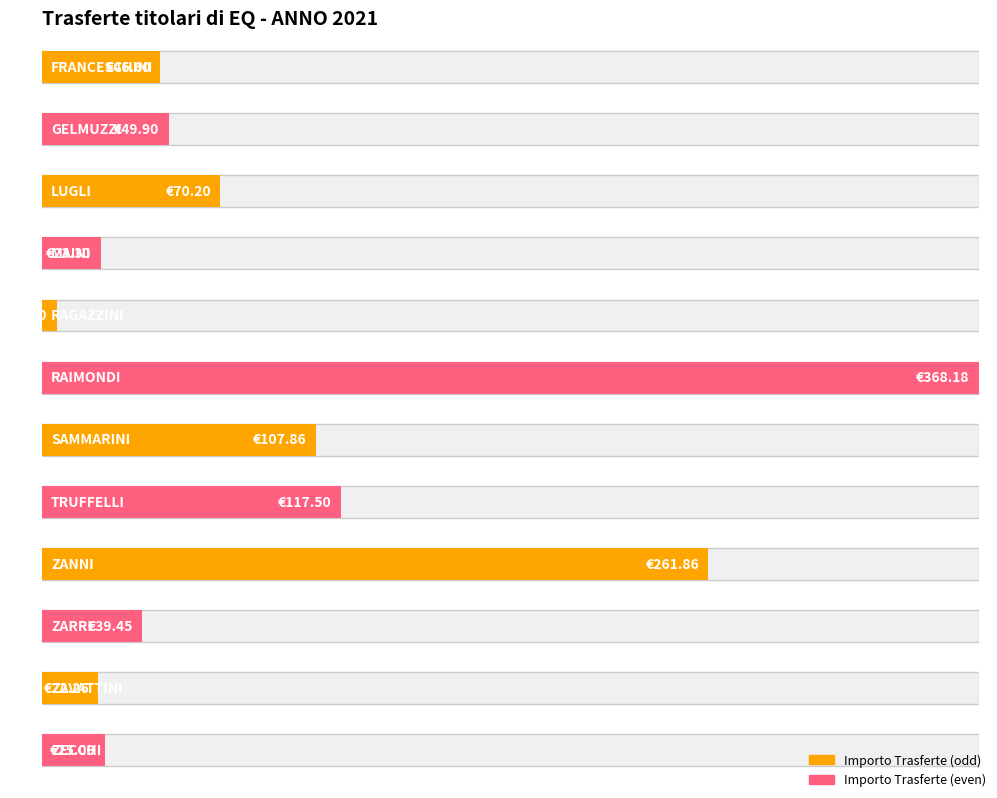

Is it true that the value at ZANNI is 414.9?

False